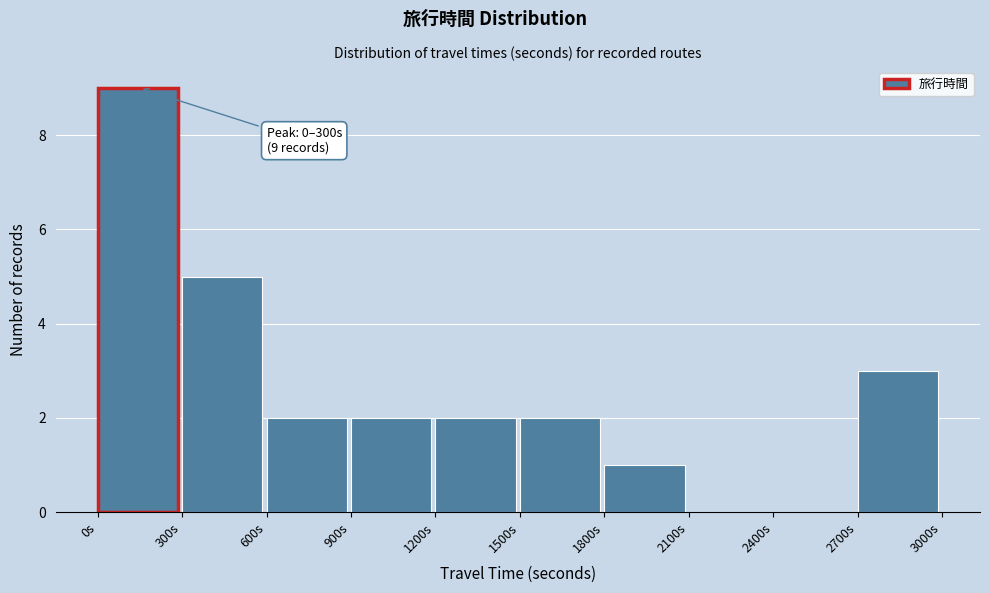

Over which range of the x-axis is the bar tallest?

0 to 300